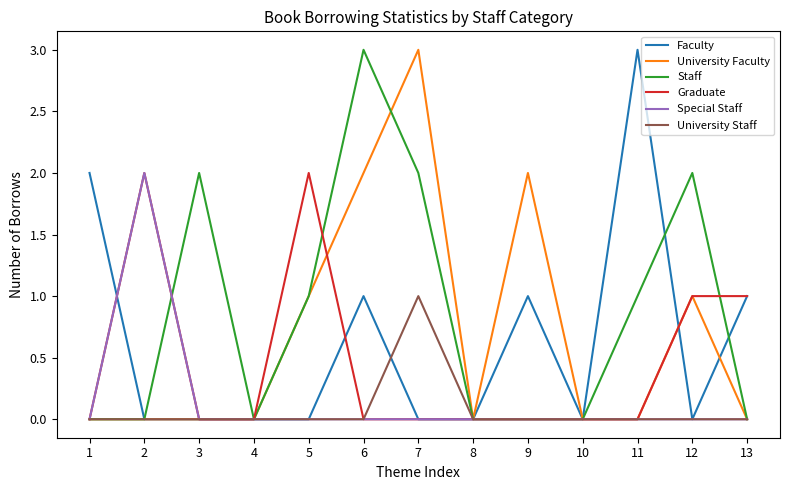

True or false: Graduate has a value of 0 at 7.

True